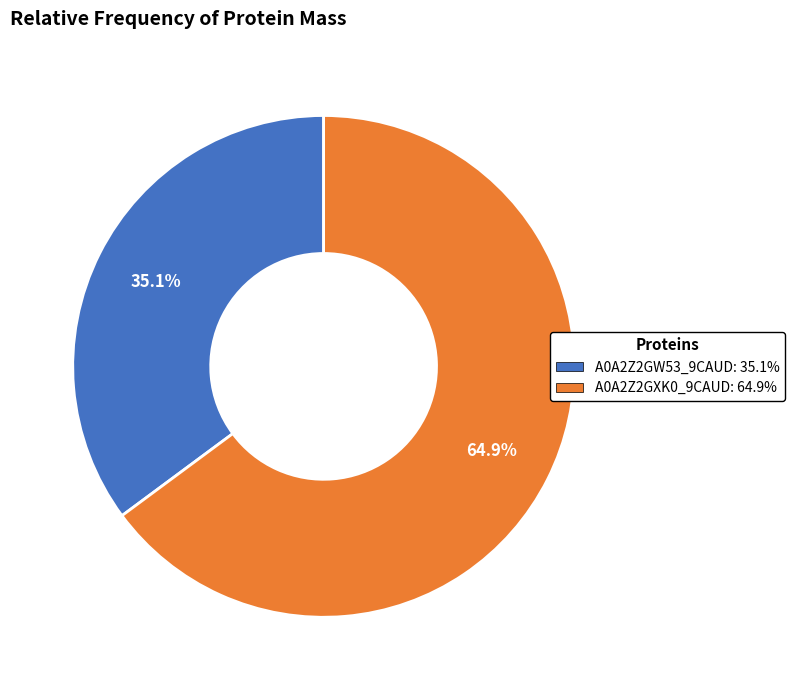

Does any single category account for the majority?

Yes